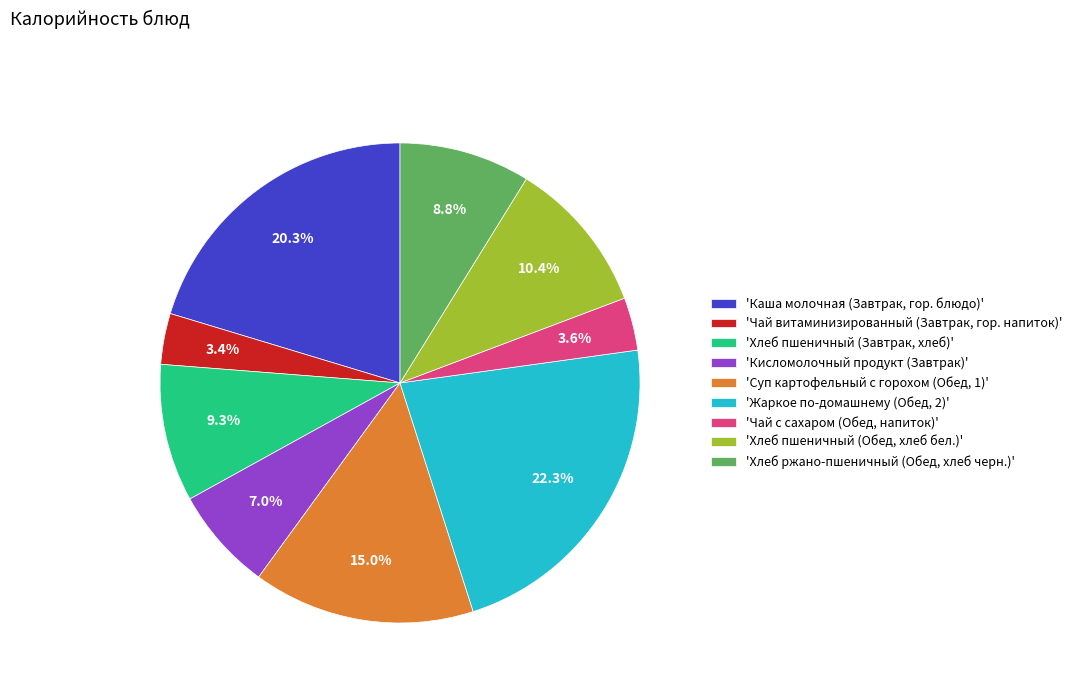

Combined, what portion of the pie is 'Жаркое по-домашнему (Обед, 2)' and 'Хлеб пшеничный (Обед, хлеб бел.)'?

32.7%